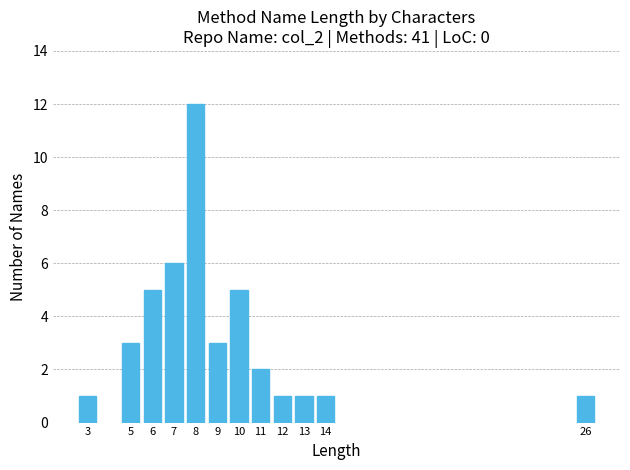

Reading right to left, extract all data points from this chart.

1	1	1	1	2	5	3	12	6	5	3	1